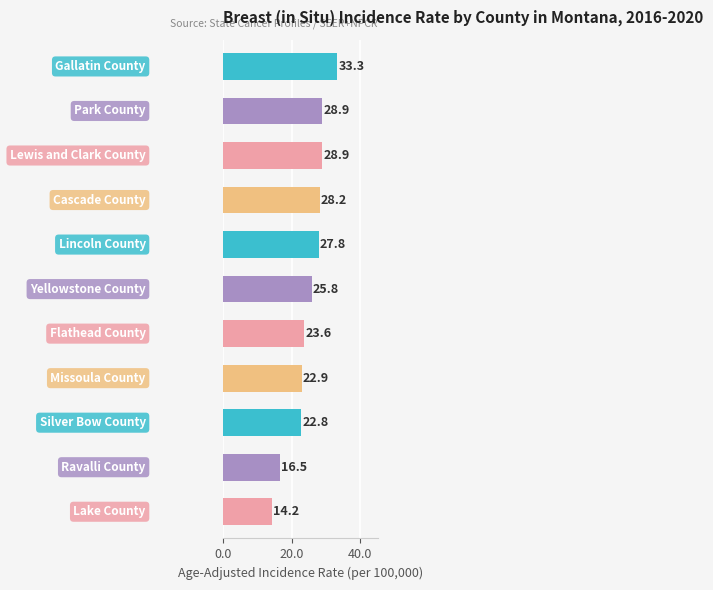

Reading top to bottom, extract all data points from this chart.

33.3	28.9	28.9	28.2	27.8	25.8	23.6	22.9	22.8	16.5	14.2